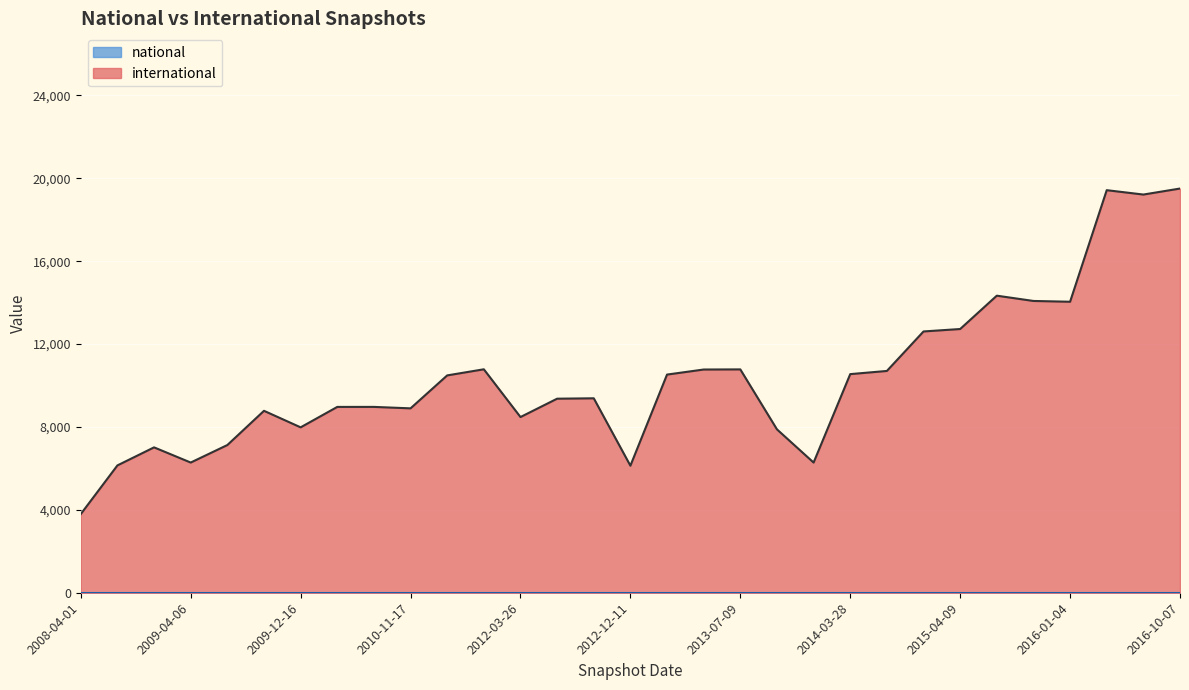

What are all the series names shown in the legend?

international, national